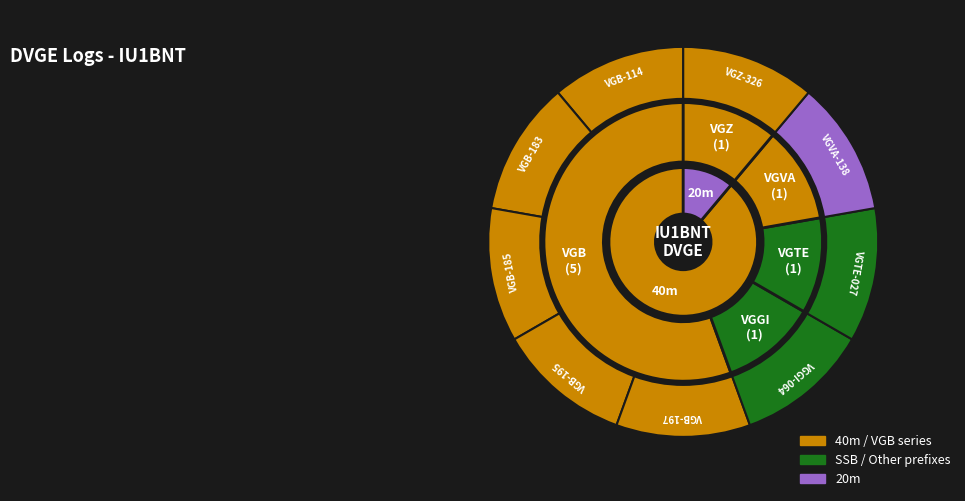

Rank the categories by value from lowest to highest.

VGVA-138, VGB-114, VGB-183, VGB-185, VGB-195, VGB-197, VGGI-064, VGTE-027, VGZ-326